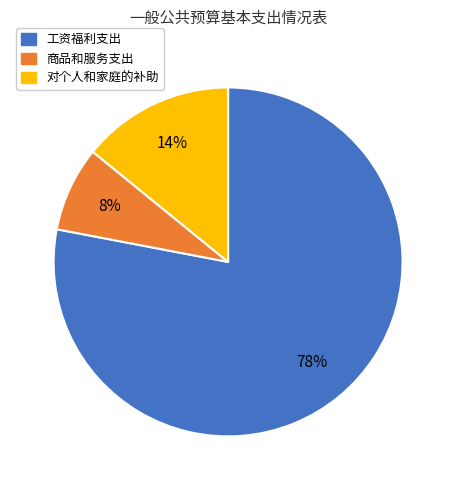

To the nearest percent, what is the difference between the 商品和服务支出 and 对个人和家庭的补助 slice percentages?

6%